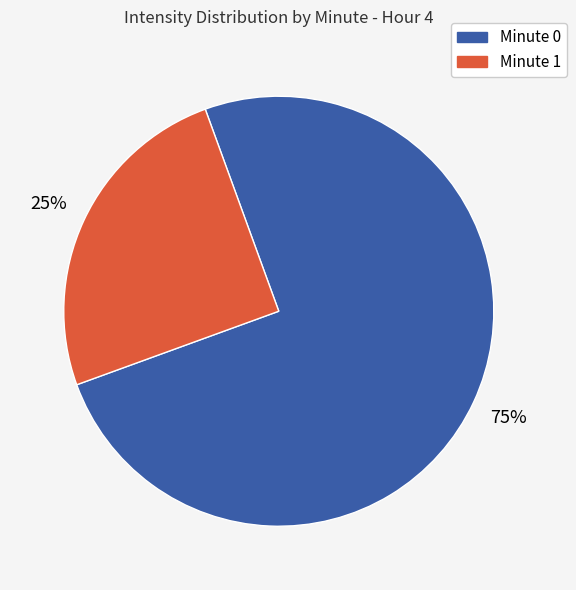

Is there a majority slice in this chart?

Yes